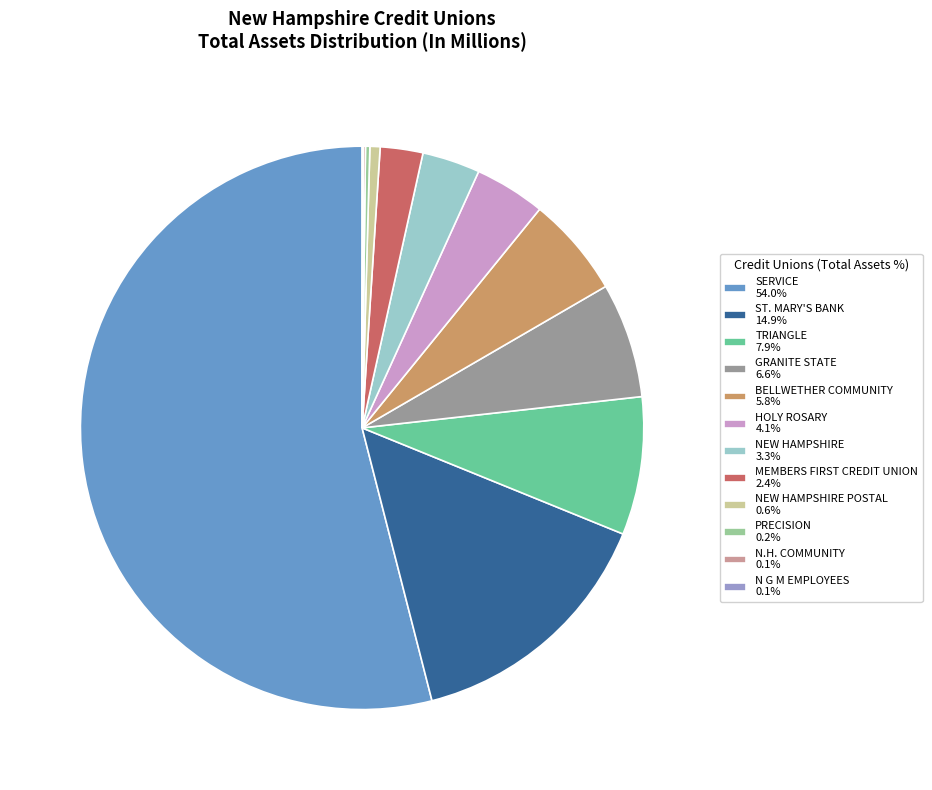

Is there a majority slice in this chart?

Yes